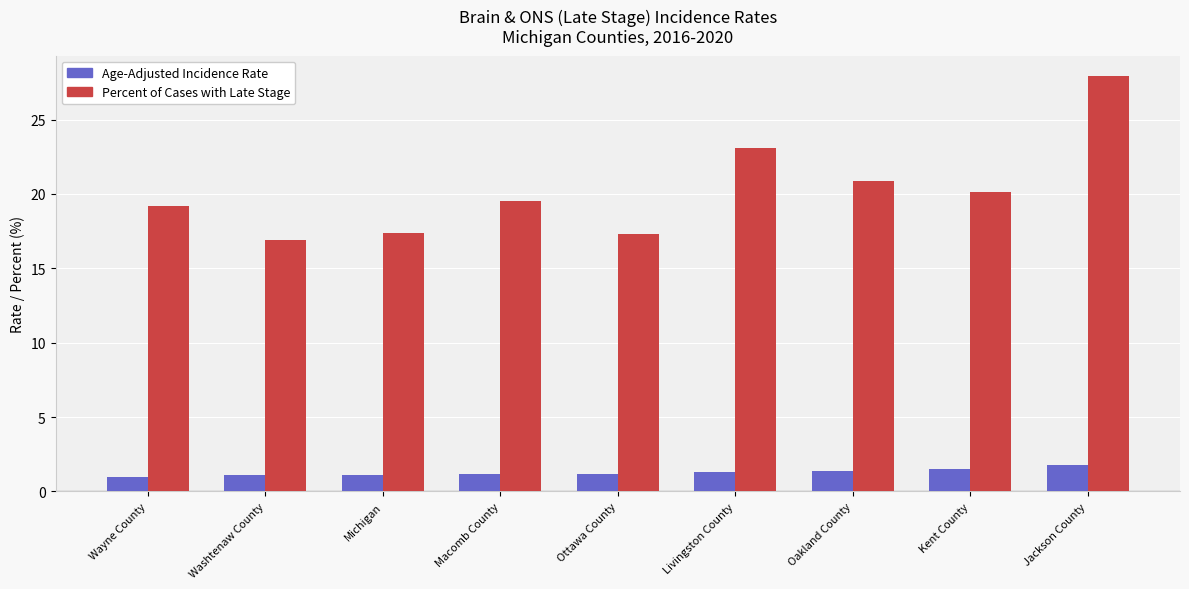

What is the value of the Age-Adjusted Incidence Rate bar at the 7th from the left?

1.4